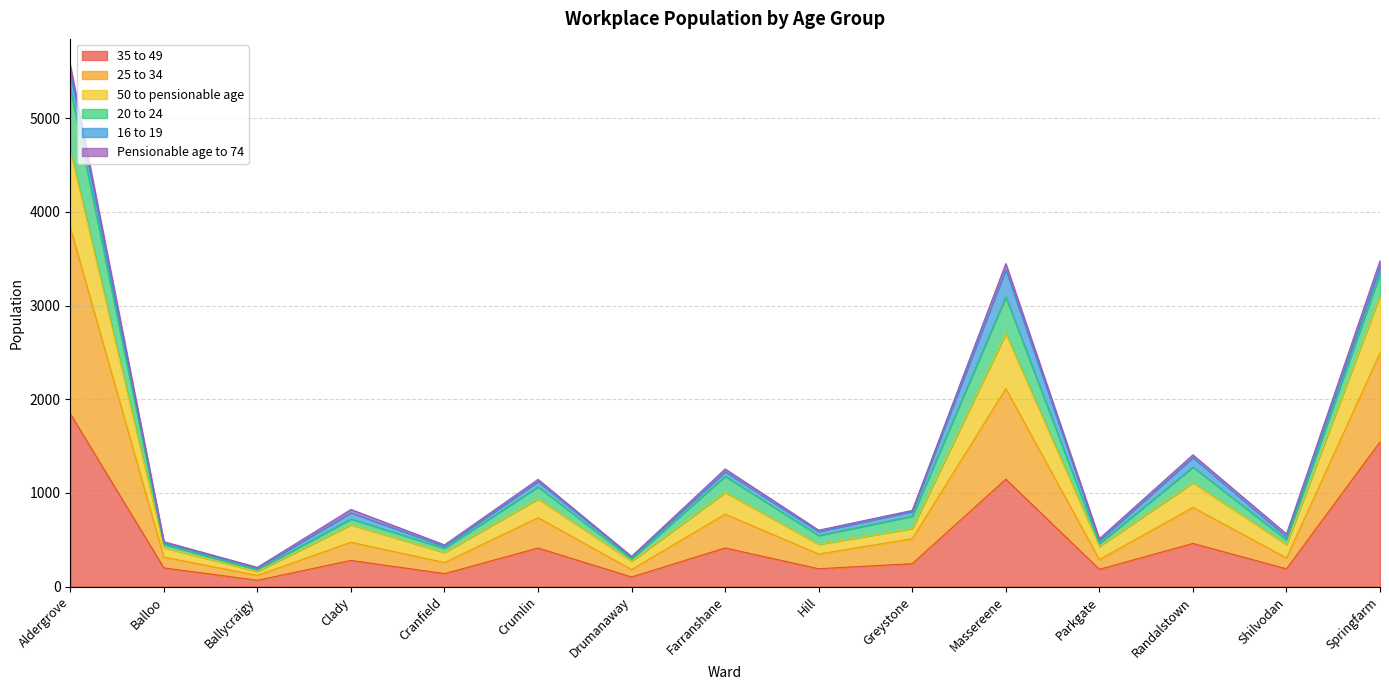

At which category does 35 to 49 reach its first local valley?

Ballycraigy